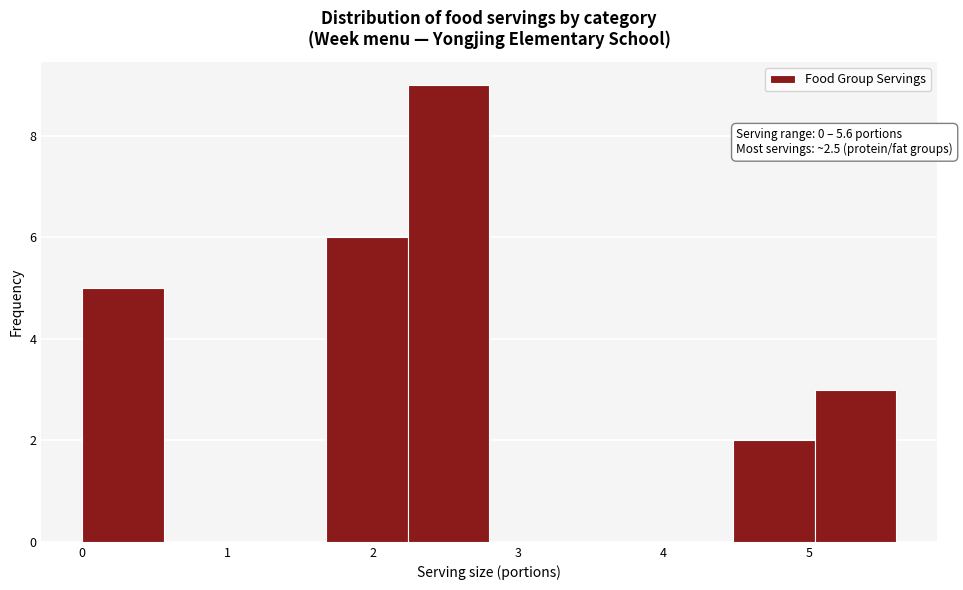

Which range on the x-axis has the tallest bar?

2.24 to 2.80